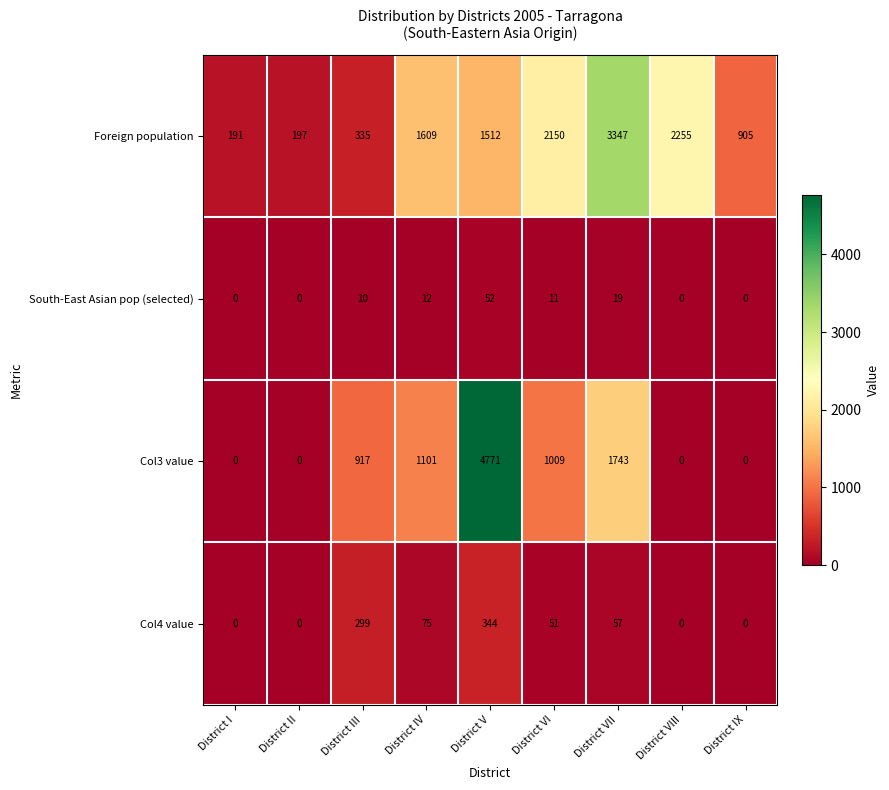

Which series has the largest total across all categories?

Foreign population